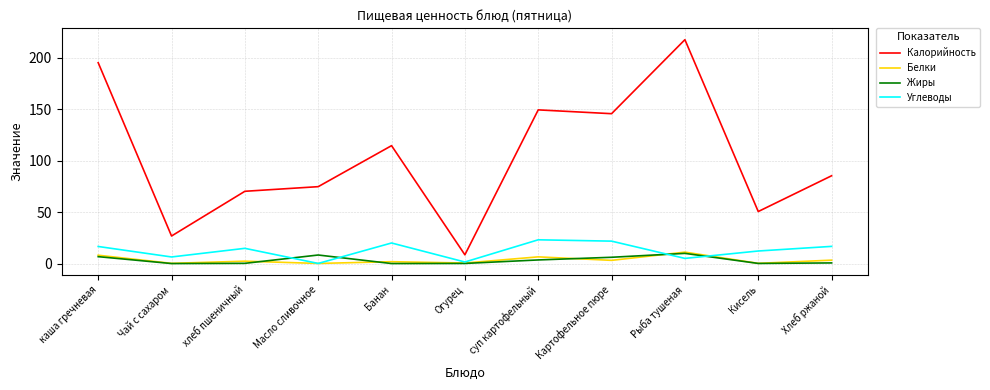

True or false: Жиры and Калорийность cross at least once.

False